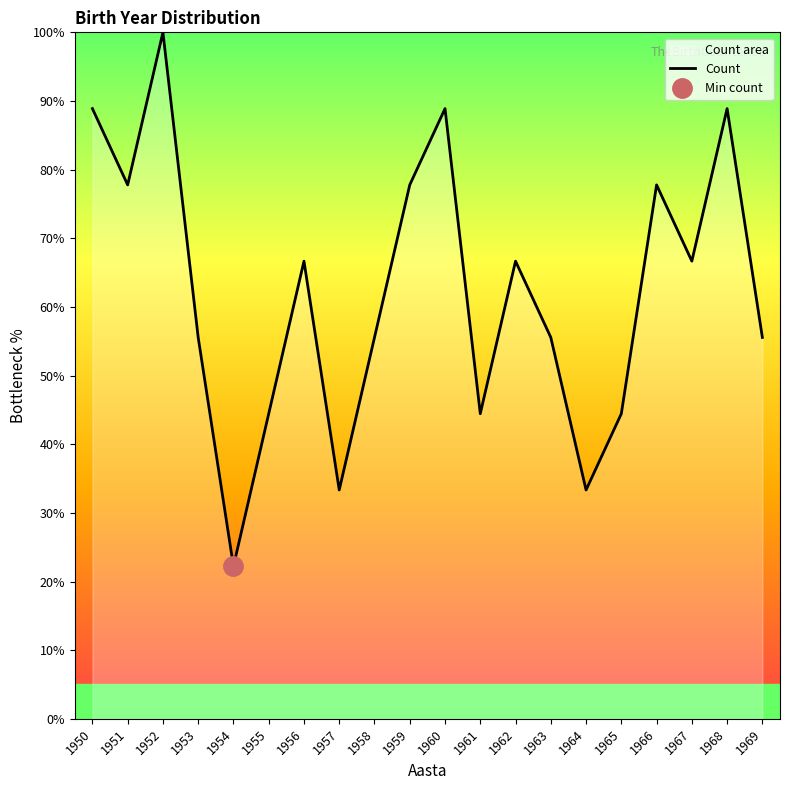

Rank the categories by value from highest to lowest.

1952, 1950, 1960, 1968, 1951, 1959, 1966, 1956, 1962, 1967, 1953, 1958, 1963, 1969, 1955, 1961, 1965, 1957, 1964, 1954